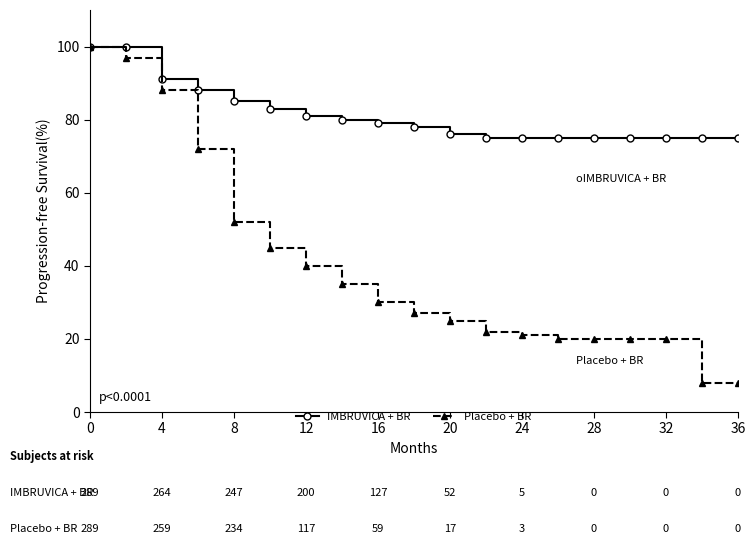

What is the smallest value displayed?

8